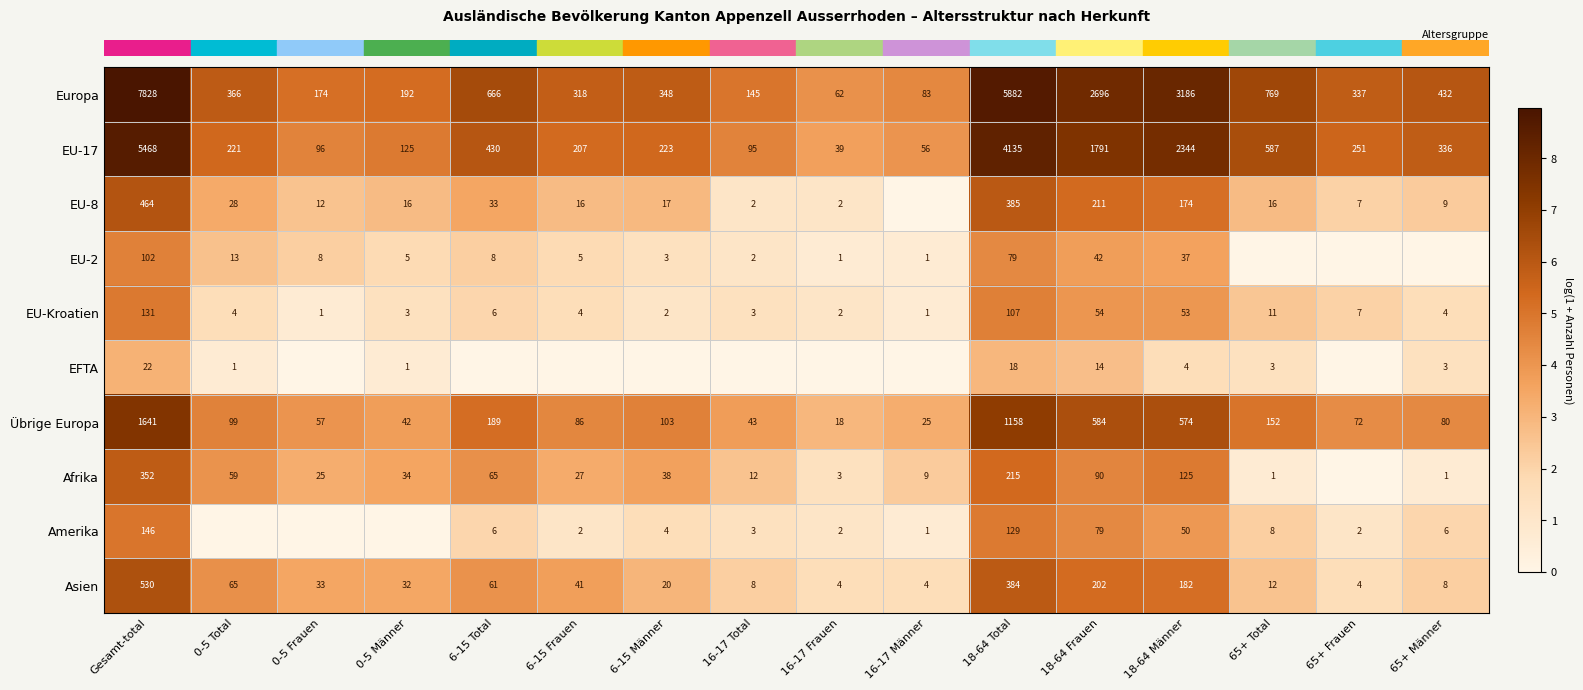

Is the value of row_4 at 0-5 Frauen greater than the value of row_2 at 0-5 Total?

No